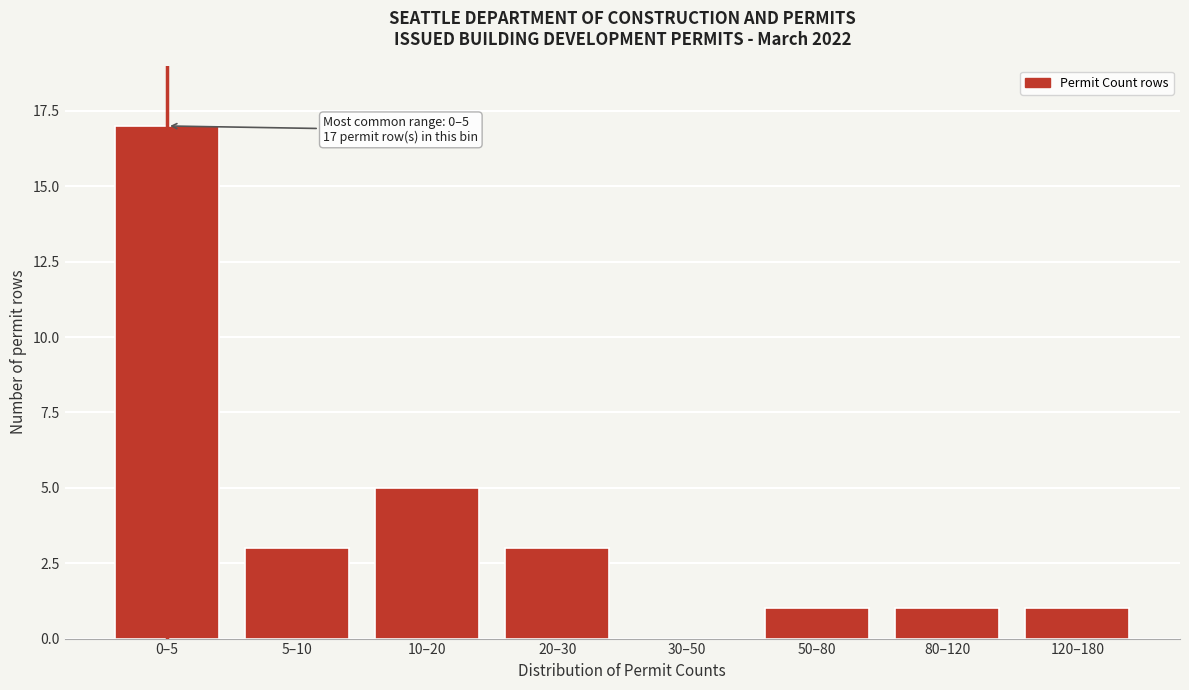

Reading left to right, transcribe all the data shown in this chart.

0–5=17	5–10=3	10–20=5	20–30=3	30–50=0	50–80=1	80–120=1	120–180=1